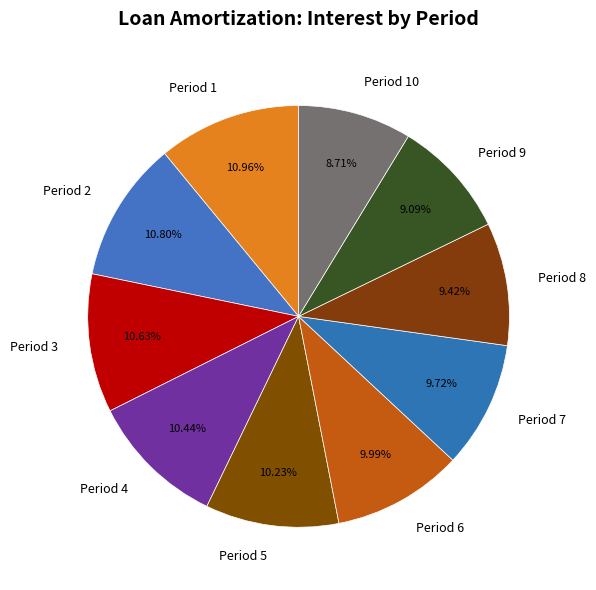

To the nearest percent, what portion does Period 5 represent?

10%